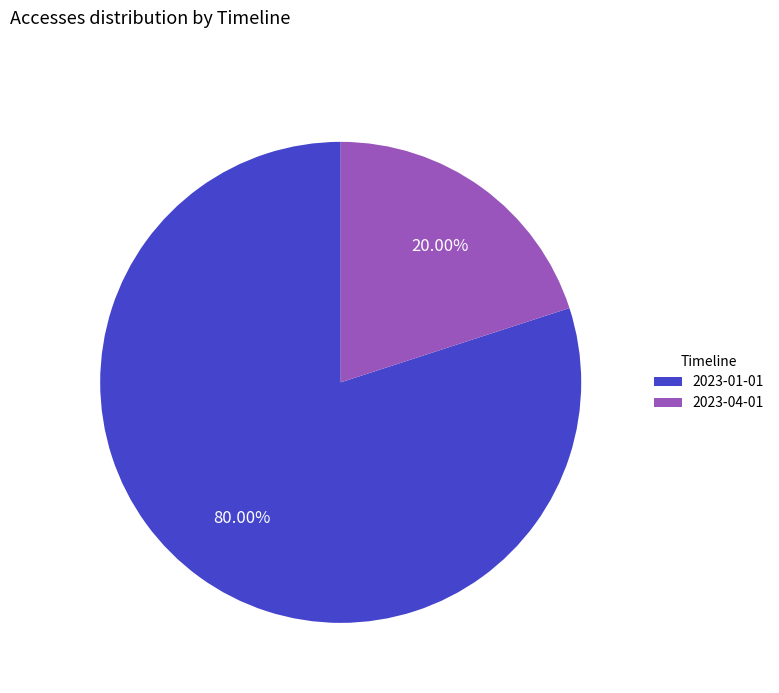

To the nearest percent, what portion does 2023-01-01 represent?

80%